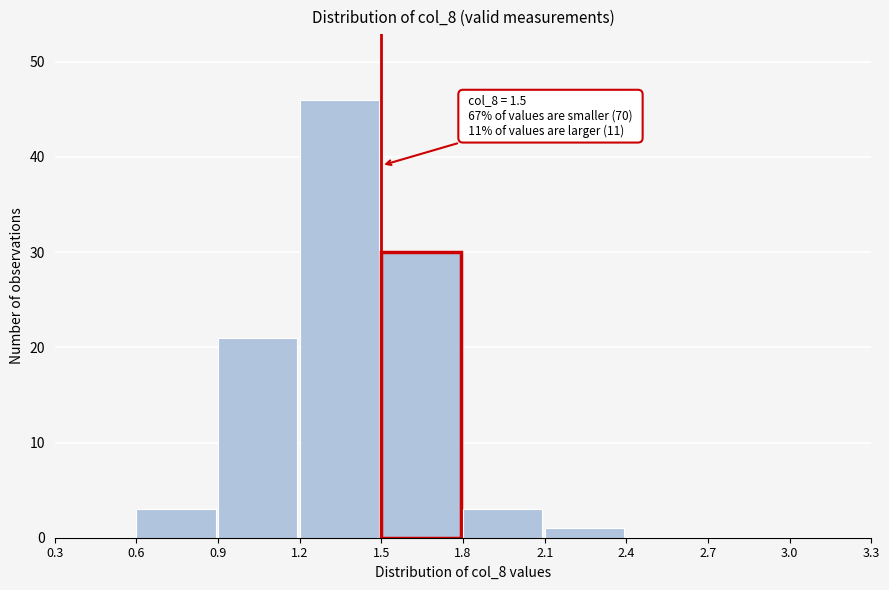

Which range on the x-axis has the tallest bar?

1.2 to 1.5